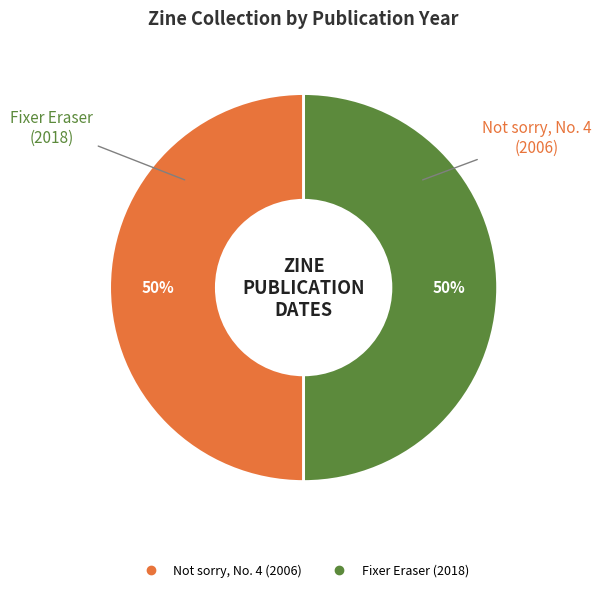

What percentage is the Not sorry, No. 4 (2006) slice, to the nearest percent?

50%